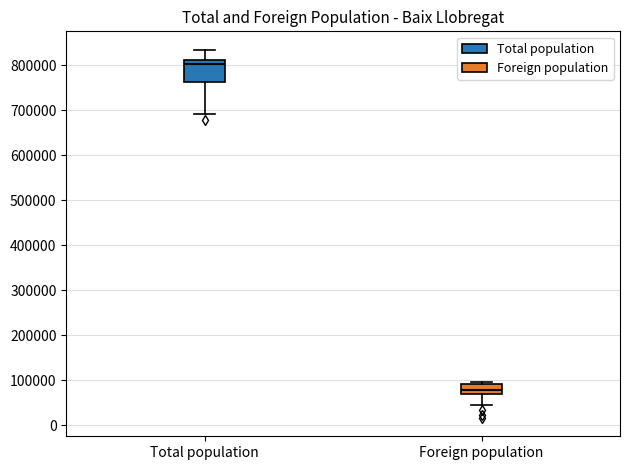

Which box's median line is the lowest?

Foreign population